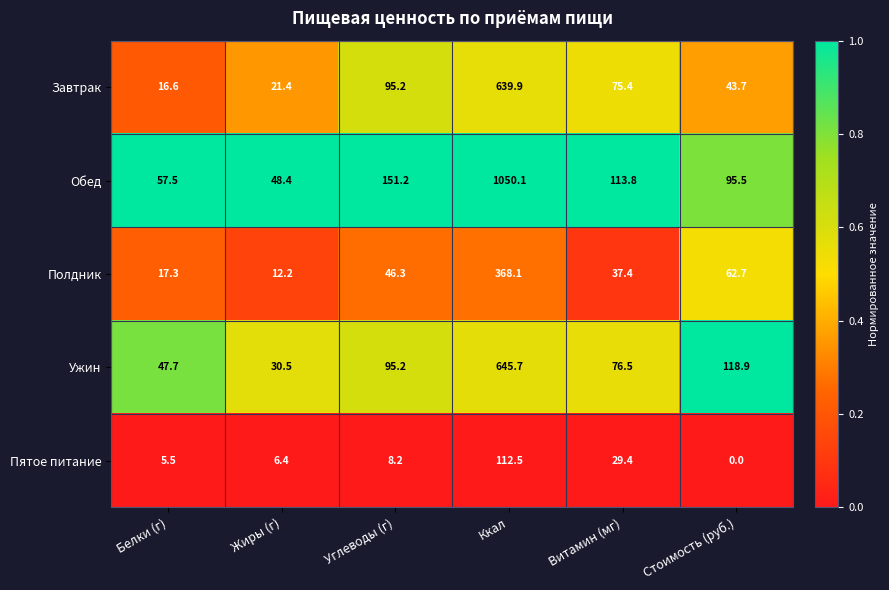

Reading left to right, list all the values displayed in this chart.

Завтрак: 16.6	21.4	95.2	639.9	75.4	43.7
Обед: 57.5	48.4	151.2	1050.1	113.8	95.5
Полдник: 17.3	12.2	46.3	368.1	37.4	62.7
Ужин: 47.7	30.5	95.2	645.7	76.5	118.9
Пятое питание: 5.5	6.4	8.2	112.5	29.4	0.0